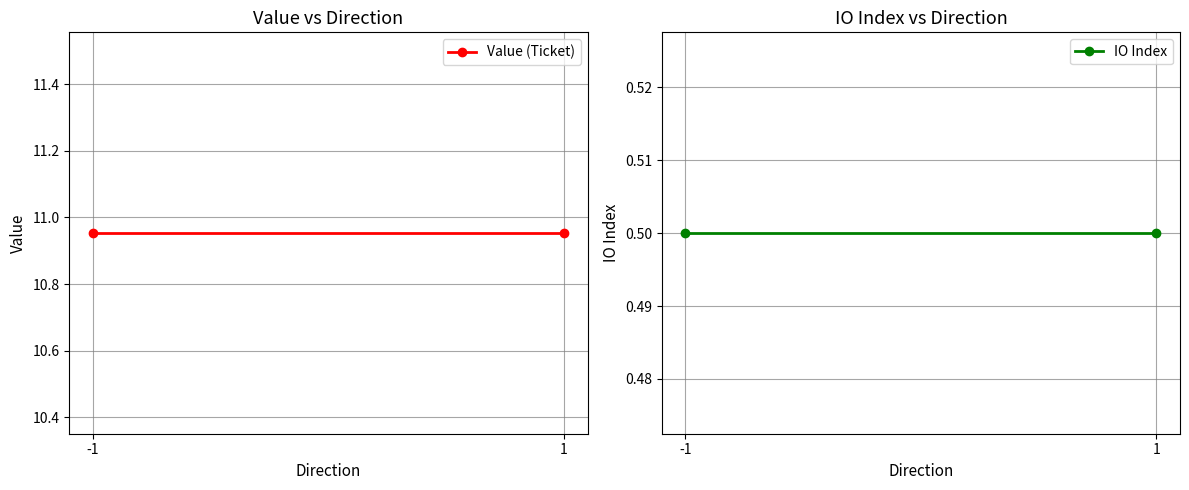

What is the difference between the highest and lowest values at -1?

10.5